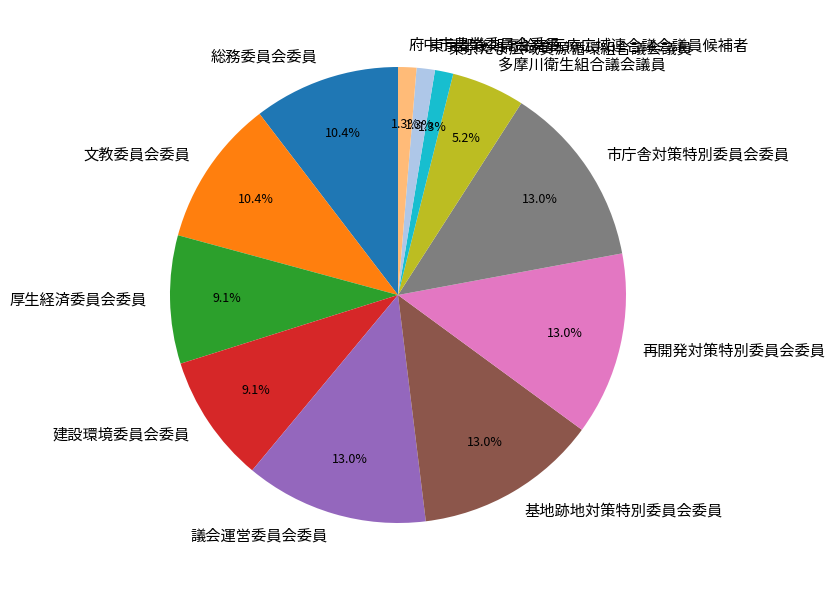

The 再開発対策特別委員会委員 slice represents 13% of the pie. True or false?

True